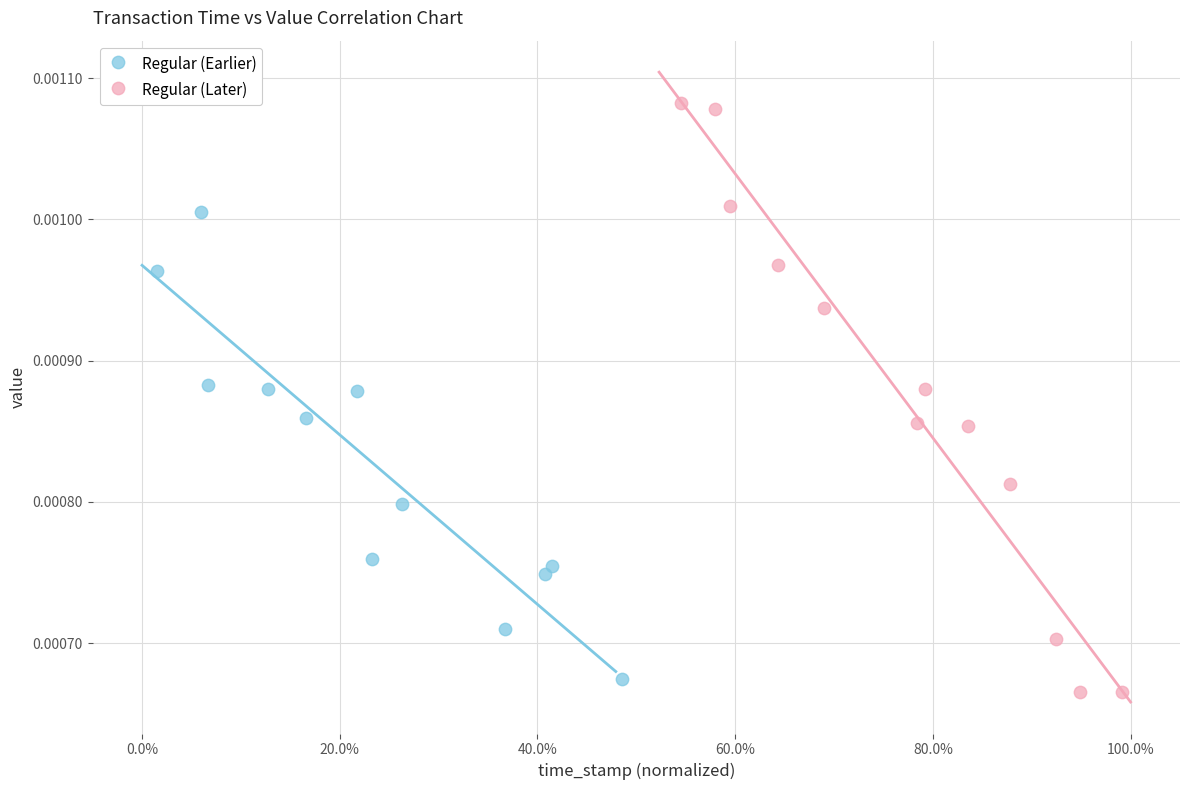

What are all the series names shown in the legend?

Regular (Earlier), Regular (Later)